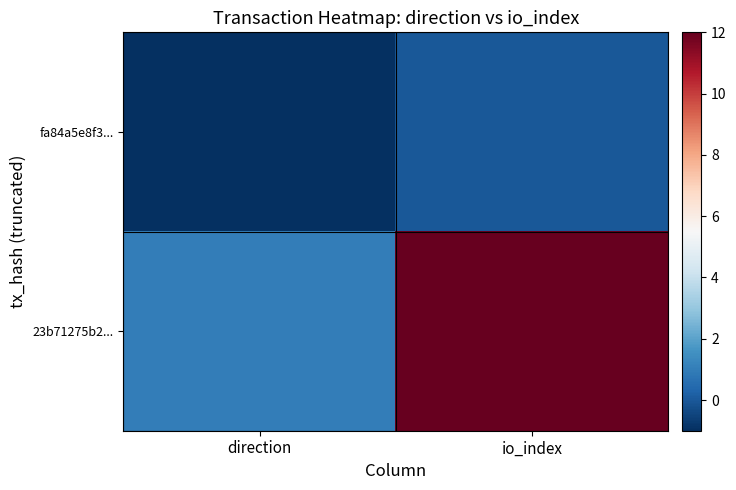

Which category has the highest value across all series?

io_index